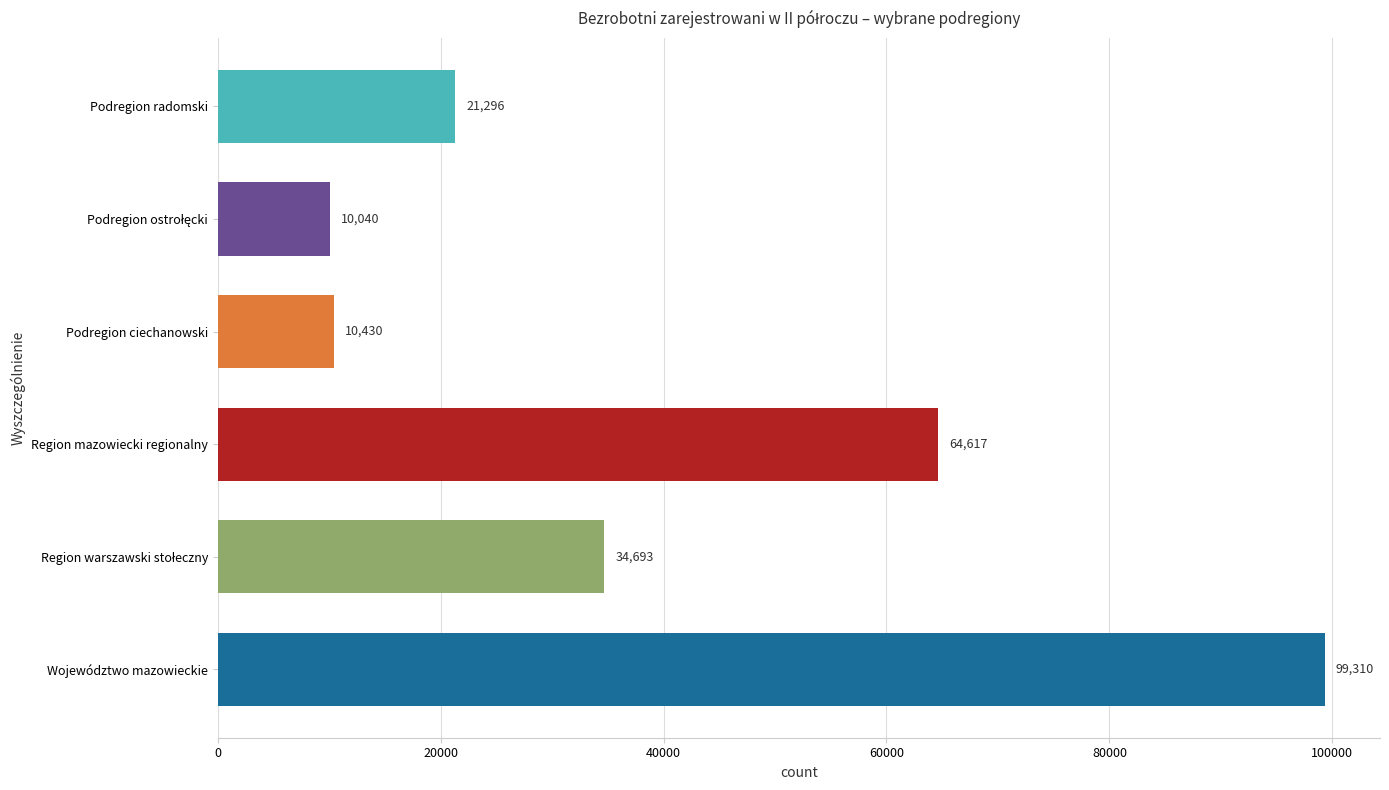

What is the approximate value at Województwo mazowieckie, to the nearest 100?

99300